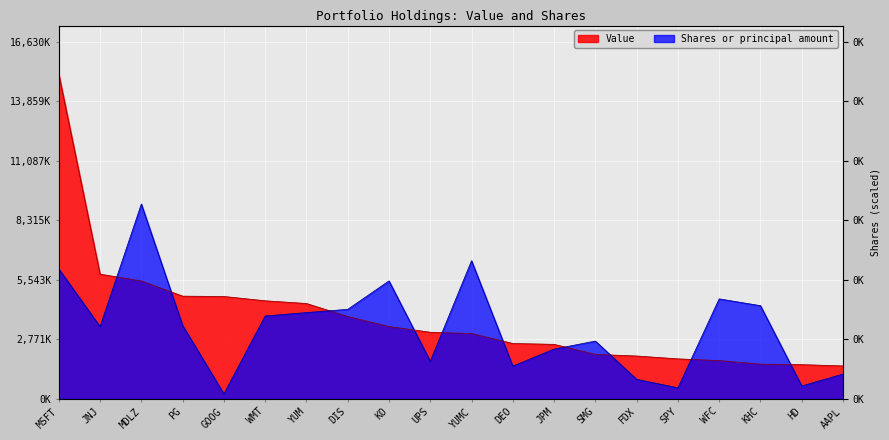

Rank the series by their average value, from lowest to highest.

Shares or principal amount, Value